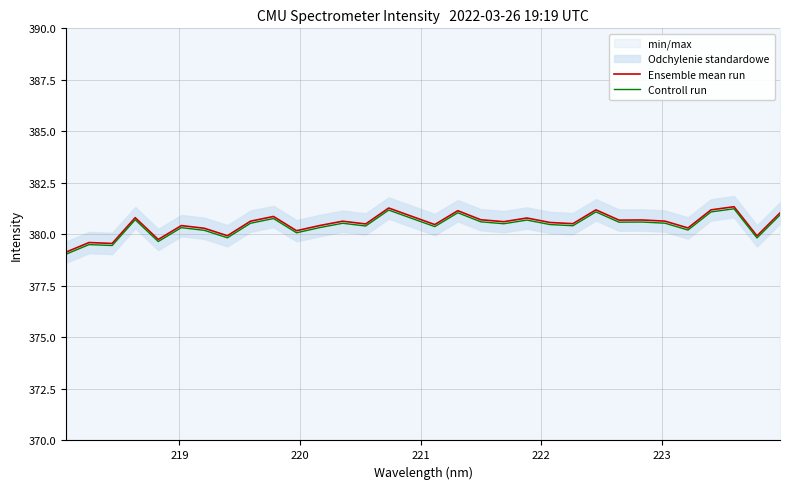

What is the minimum value for Controll run?

379.0